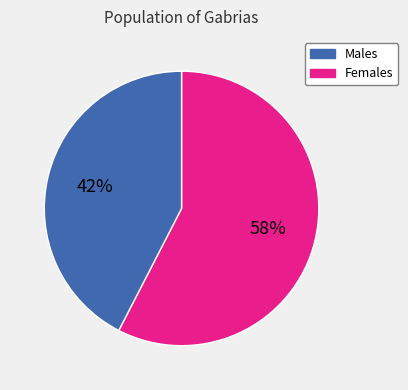

To the nearest percent, what is the average slice percentage?

50%